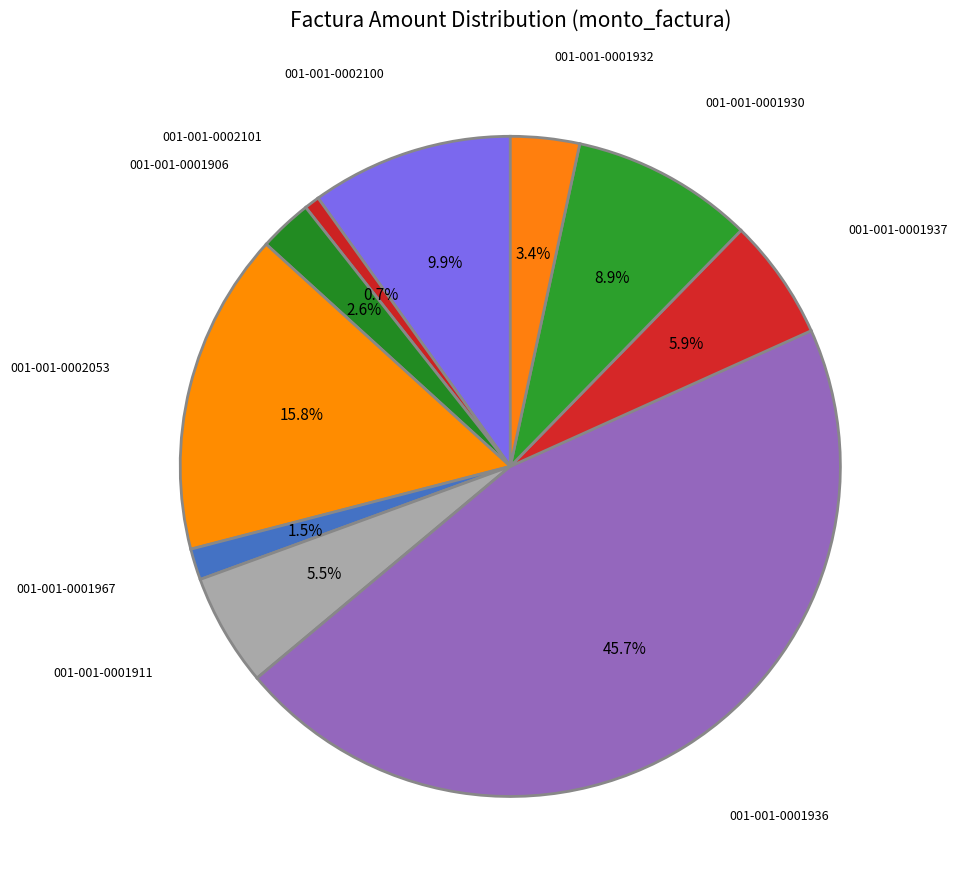

To the nearest percent, what is the combined percentage of 001-001-0001932 and 001-001-0001906?

6%